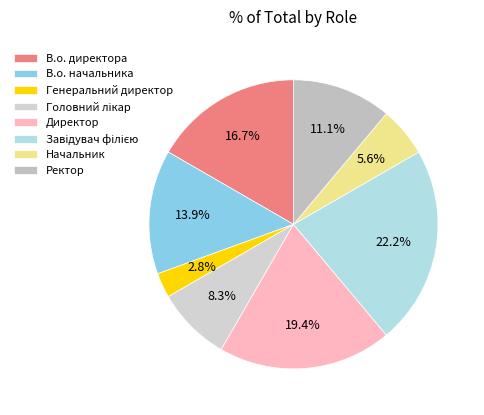

Which slice is the largest?

Завідувач філією